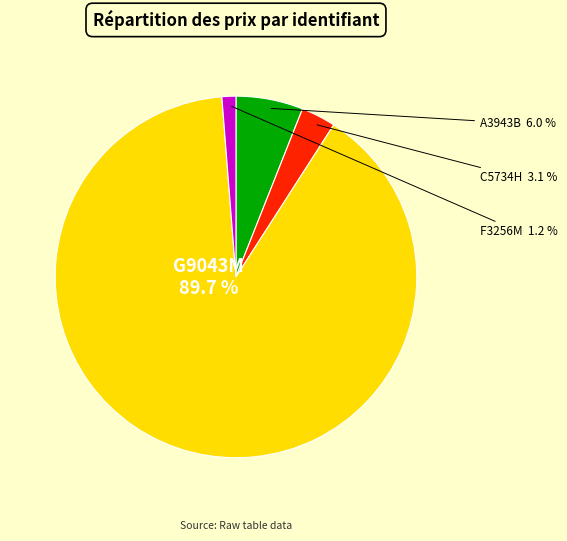

How many slices are in this pie chart?

4